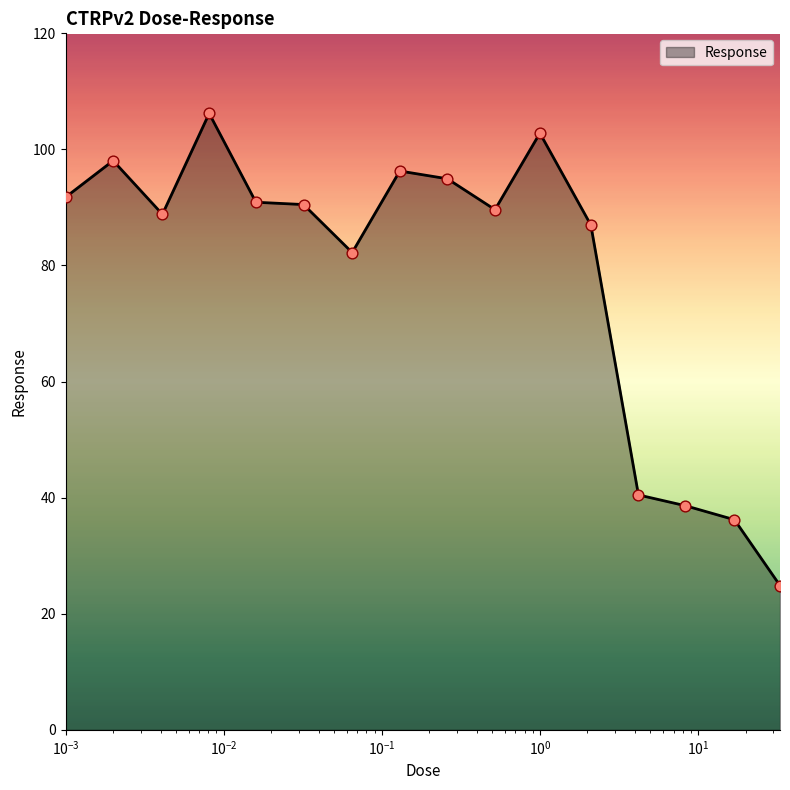

What is the smallest value displayed?

24.9